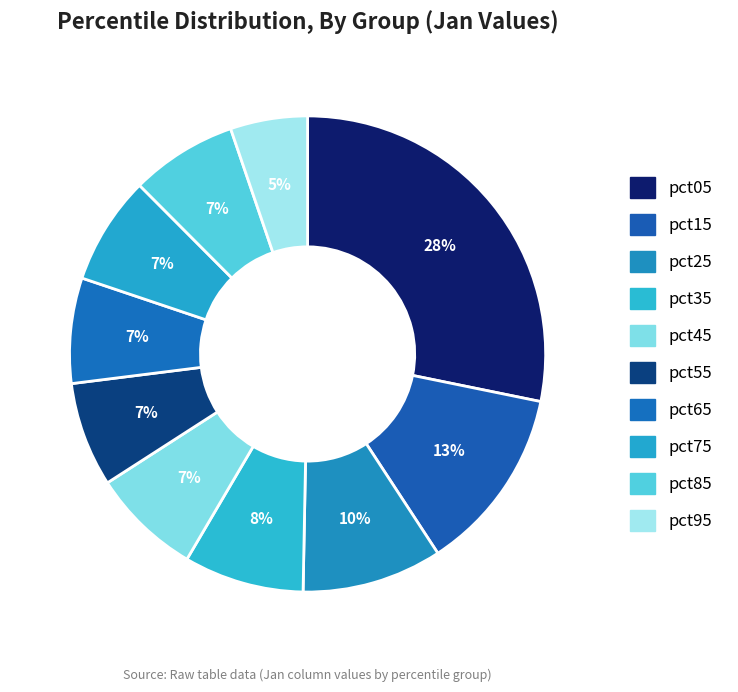

Which slice is the largest?

pct05